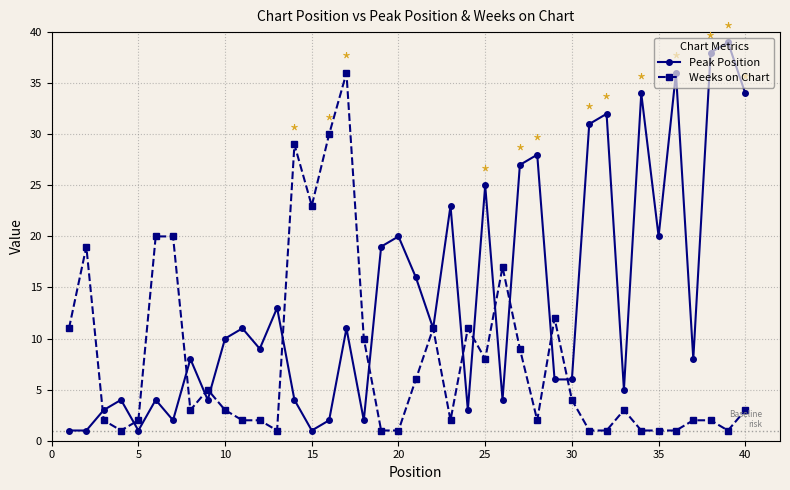

What is the greatest value displayed?

39